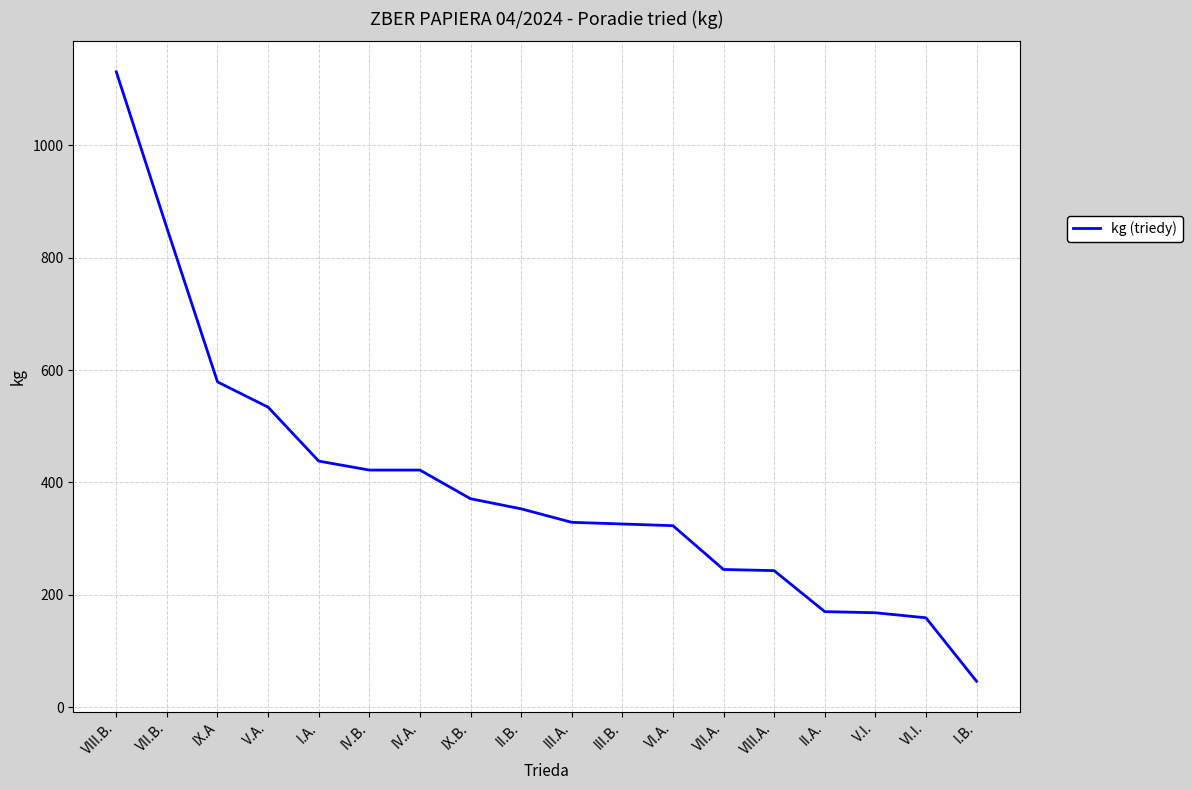

What is the smallest value displayed?

46